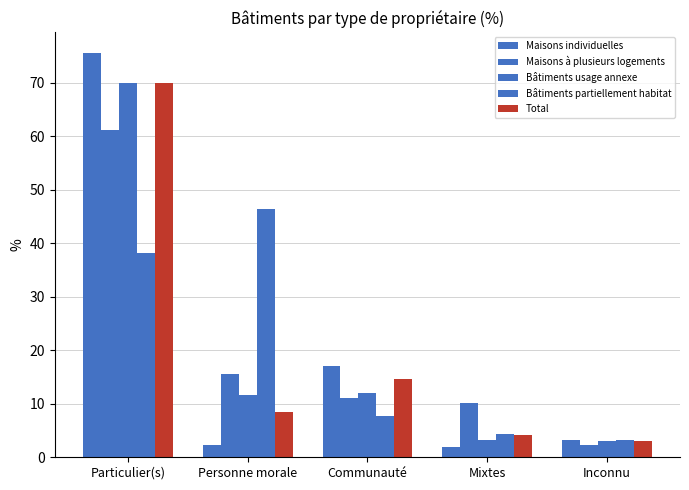

What is the minimum value for Total?

3.0